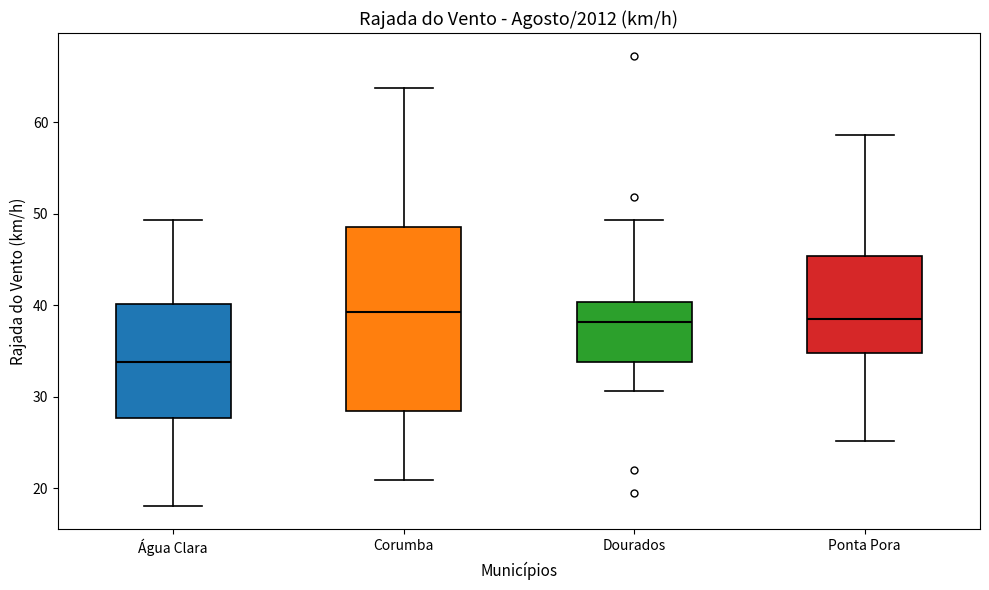

Reading left to right, read every box against the y-axis: the position of its median line, the range the box covers, and the ends of its whiskers. The values are not printed on the chart, so give them approximately, as read against the axis.

Água Clara: median 34, box 28 to 40, whiskers 18 to 49
Corumba: median 39, box 28 to 49, whiskers 21 to 64
Dourados: median 38, box 34 to 40, whiskers 31 to 49
Ponta Pora: median 39, box 35 to 45, whiskers 25 to 59